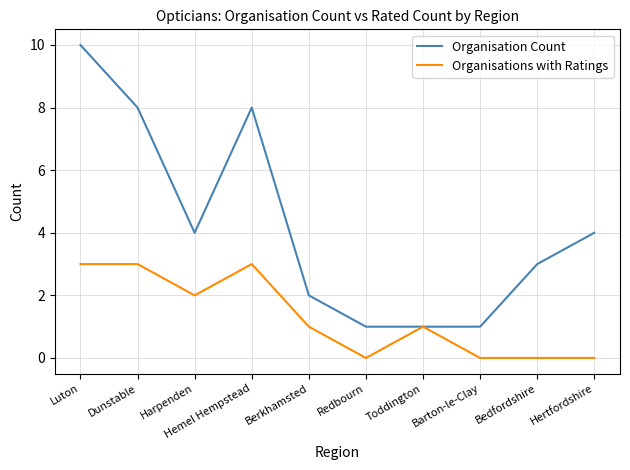

Read the Organisations with Ratings value at Hemel Hempstead.

3